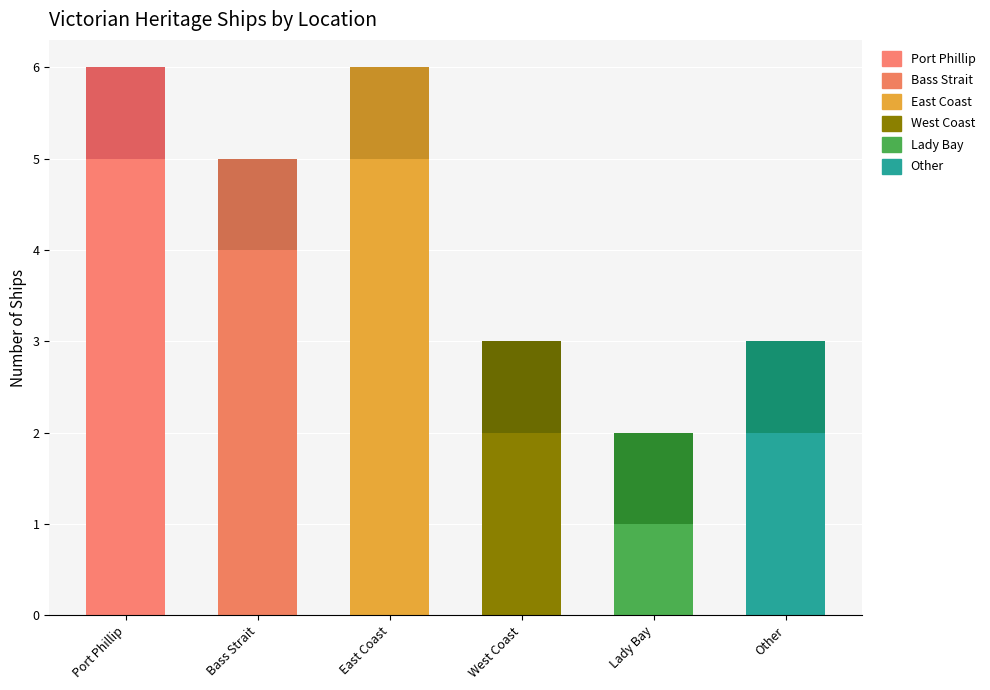

What is the total value across all series at West Coast?

3